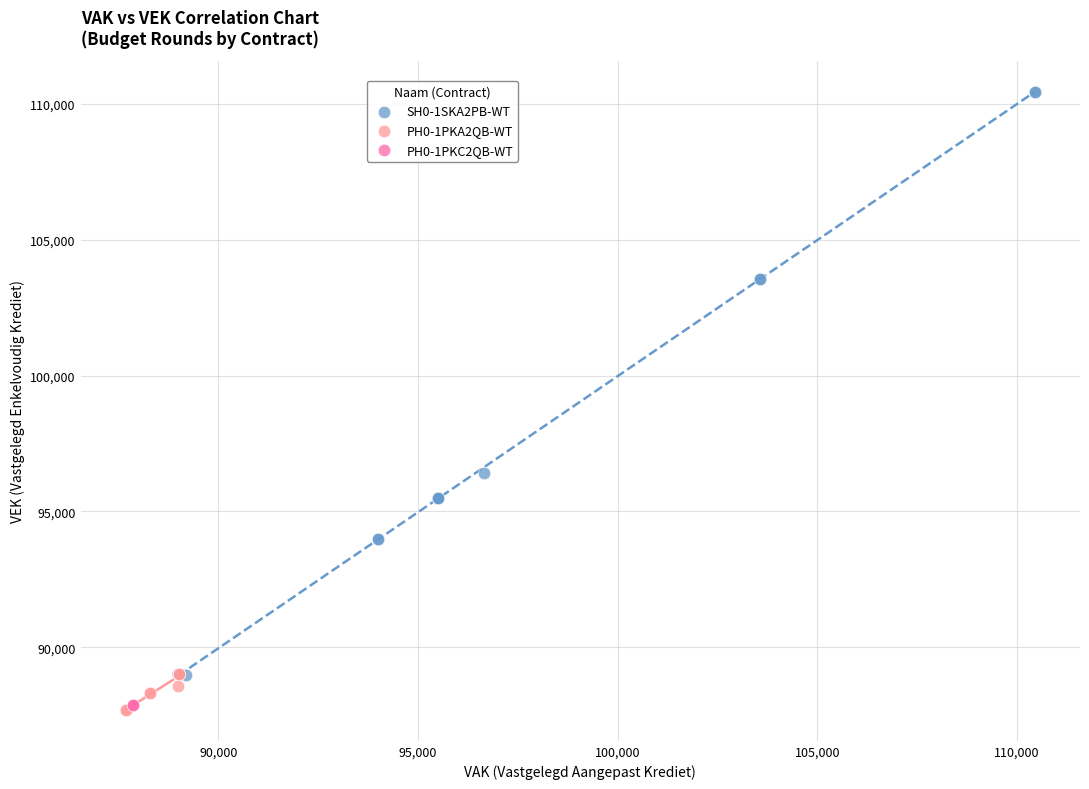

Which series contains the highest Y value?

SH0-1SKA2PB-WT